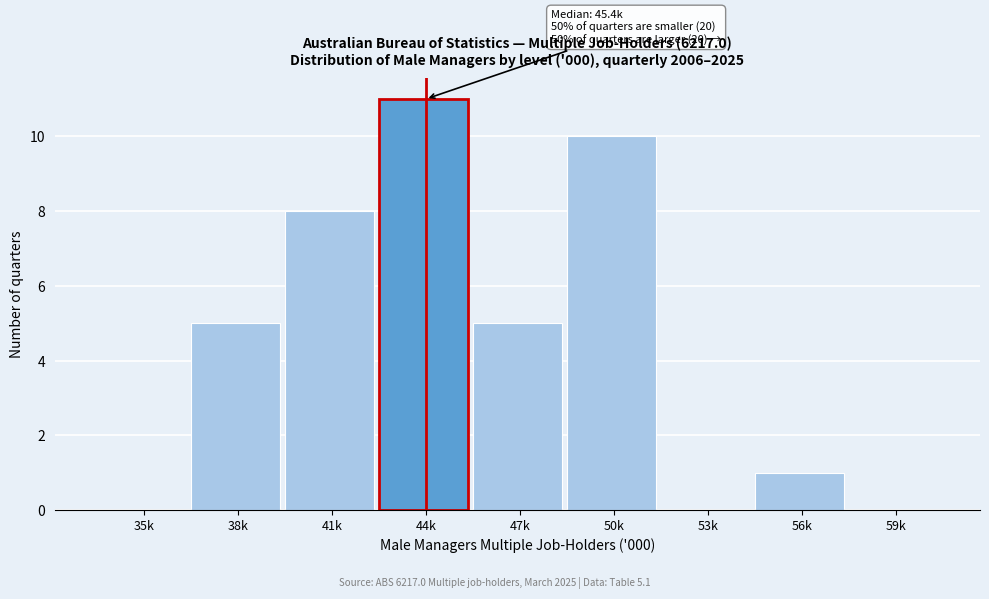

Reading left to right, transcribe all the data shown in this chart.

35k=0	38k=5	41k=8	44k=11	47k=5	50k=10	53k=0	56k=1	59k=0